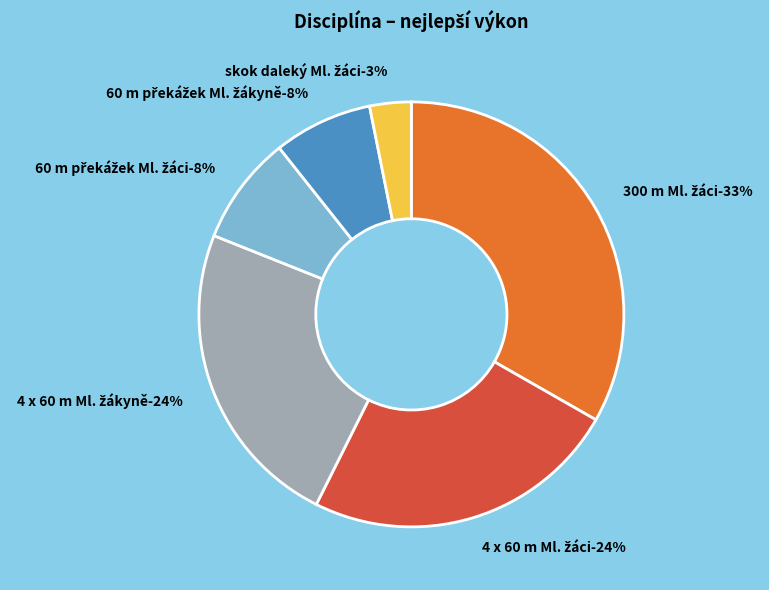

Is it true that 300 m Ml. žáci is 33% of the pie?

True